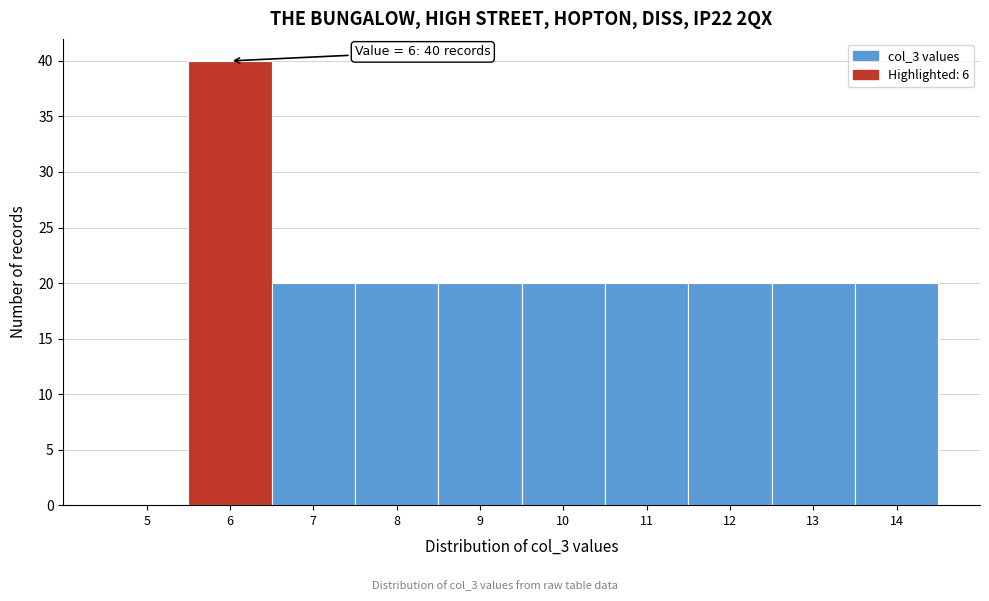

Reading right to left, list all the values displayed in this chart.

14=20	13=20	12=20	11=20	10=20	9=20	8=20	7=20	6=40	5=0